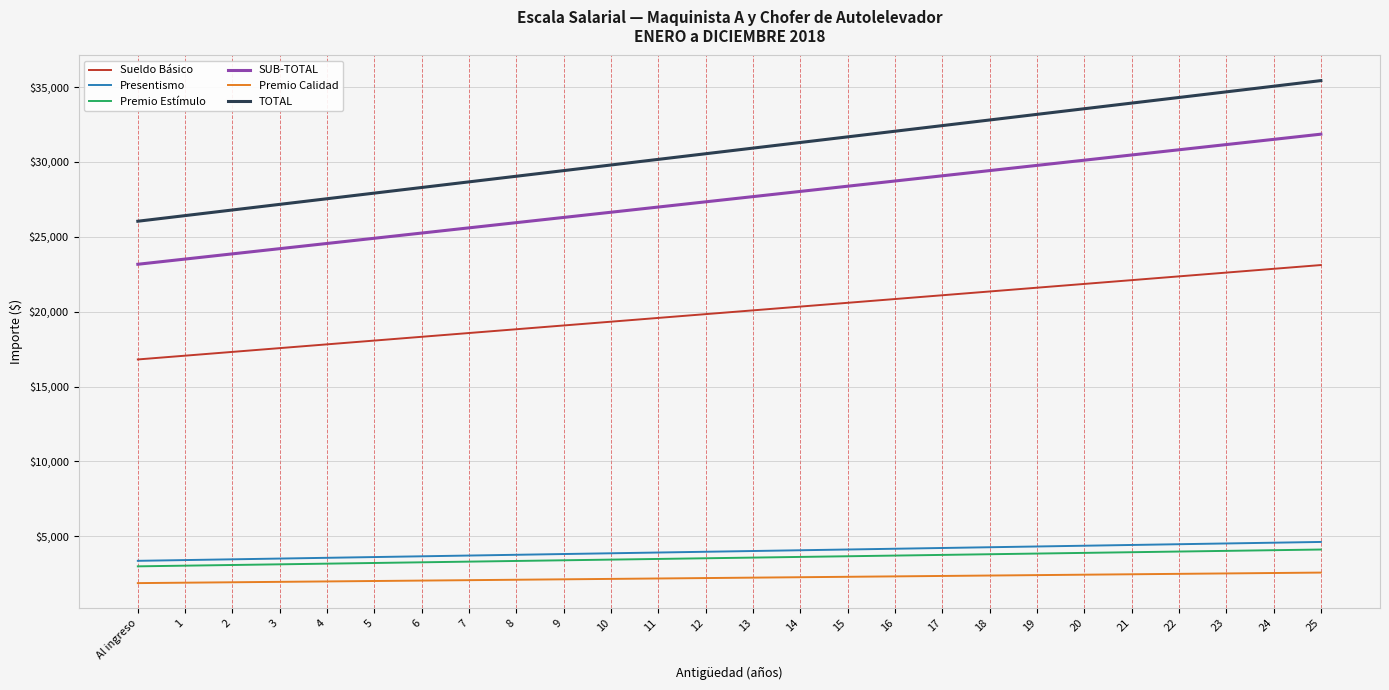

The value of Premio Calidad at 16 is 2323.8. True or false?

True